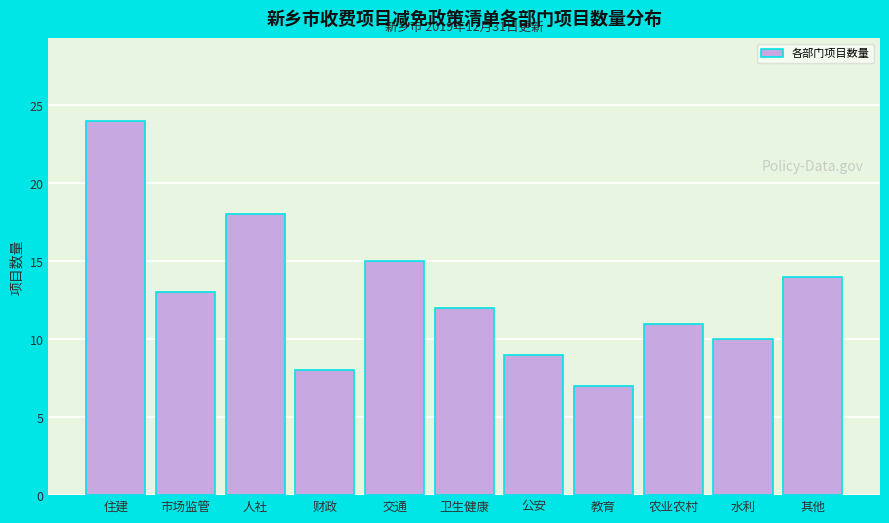

Reading right to left, list all the values displayed in this chart.

14	10	11	7	9	12	15	8	18	13	24